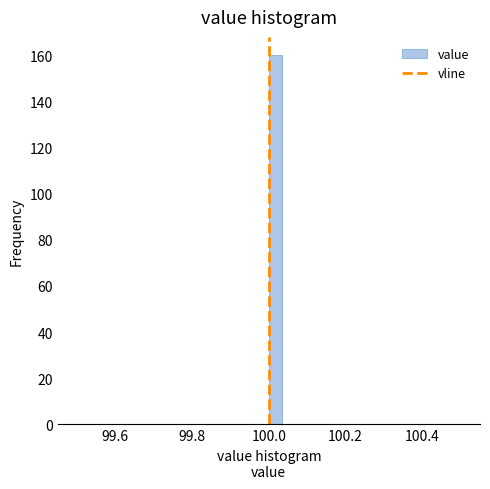

Read against the x-axis, roughly where is the centre of the tallest bar?

100.02